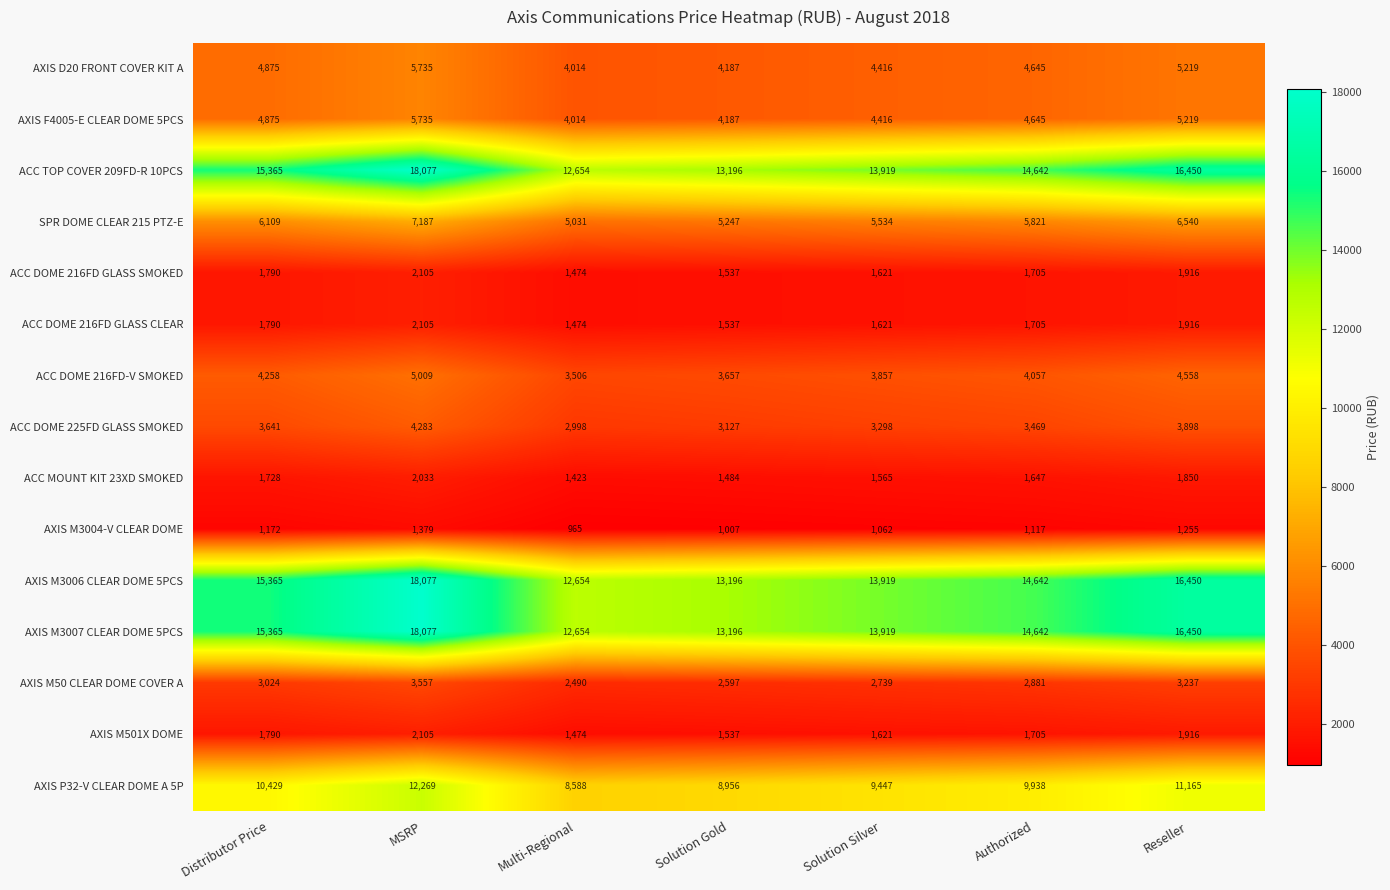

What is the sum of the AXIS D20 FRONT COVER KIT A values at Solution Gold and MSRP?

9922